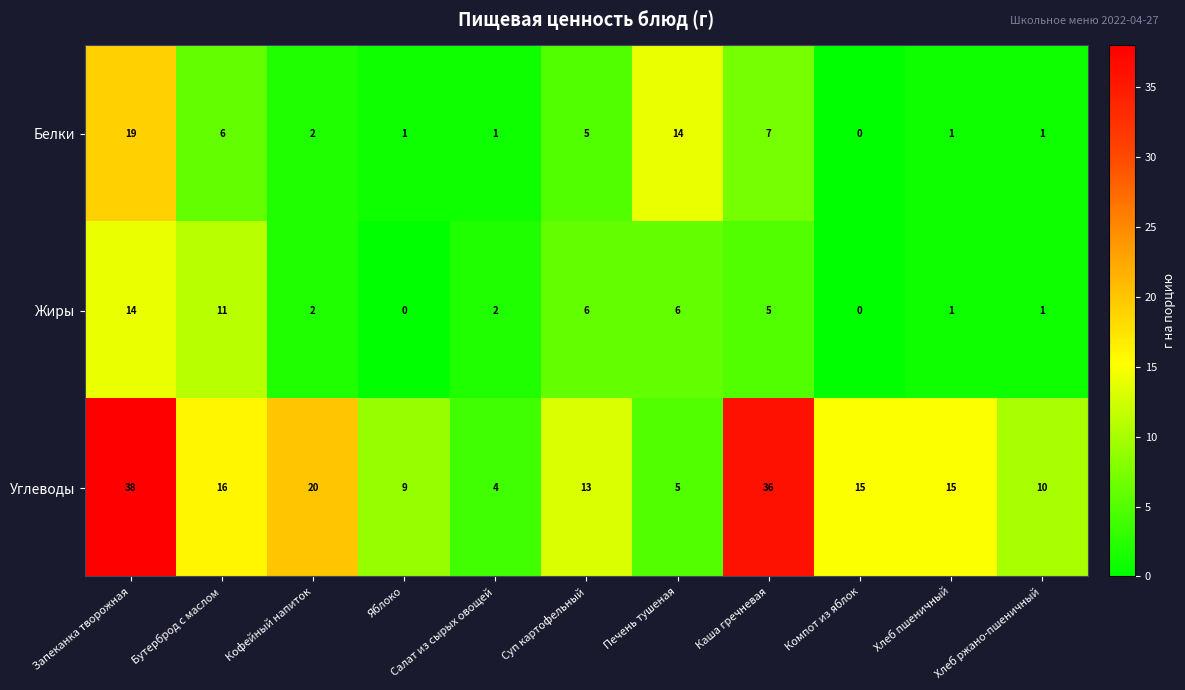

What is the average value of the Белки series?

5